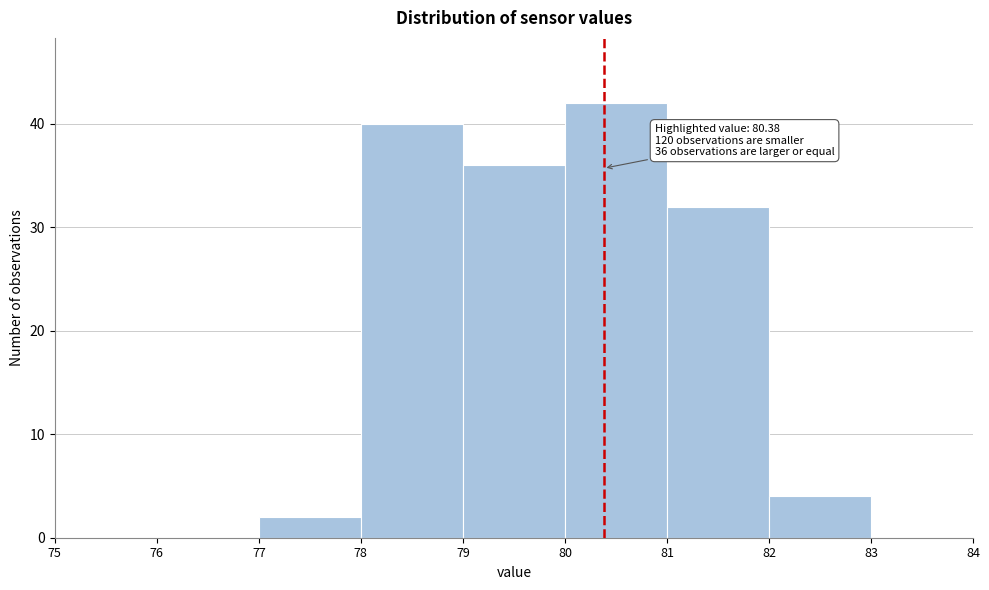

Over which range of the x-axis is the bar tallest?

80 to 81